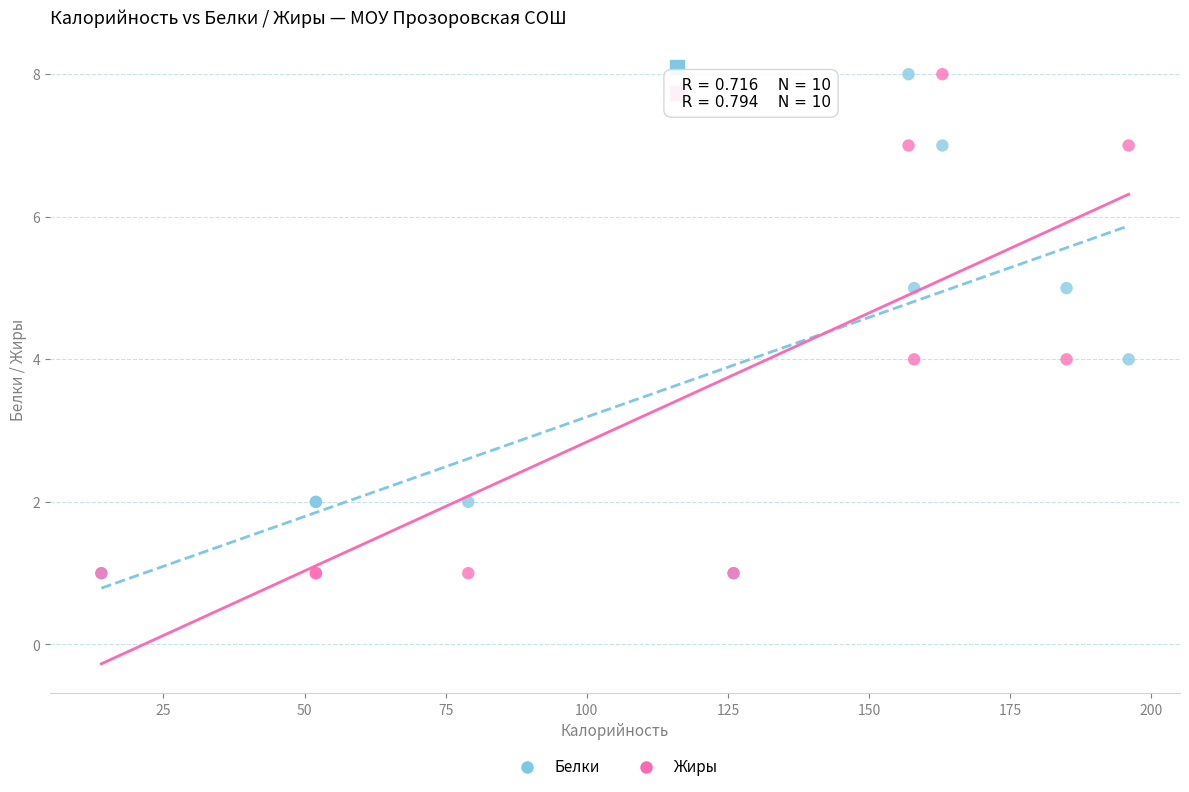

What are all the series names shown in the legend?

Белки, Жиры